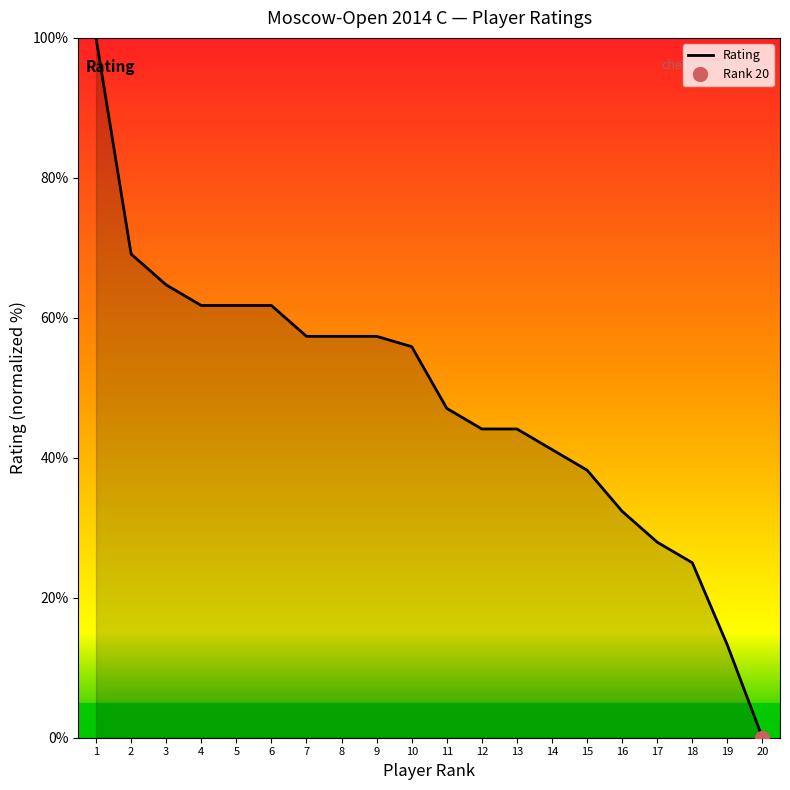

At which category does the chart reach its peak across all series?

1